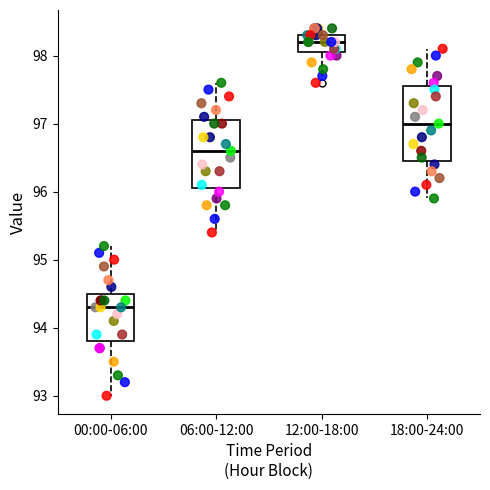

Reading left to right, transcribe this box plot: for each box, give where its median line is, the range the box spans, and where its two whiskers end, as read against the y-axis. The values are not printed on the chart, so give them approximately, as read against the axis.

00:00-06:00: median 94.3, box 93.8 to 94.5, whiskers 93.0 to 95.2
06:00-12:00: median 96.6, box 96.1 to 97.1, whiskers 95.4 to 97.6
12:00-18:00: median 98.2, box 98.1 to 98.3, whiskers 97.7 to 98.4
18:00-24:00: median 97.0, box 96.5 to 97.6, whiskers 95.9 to 98.1